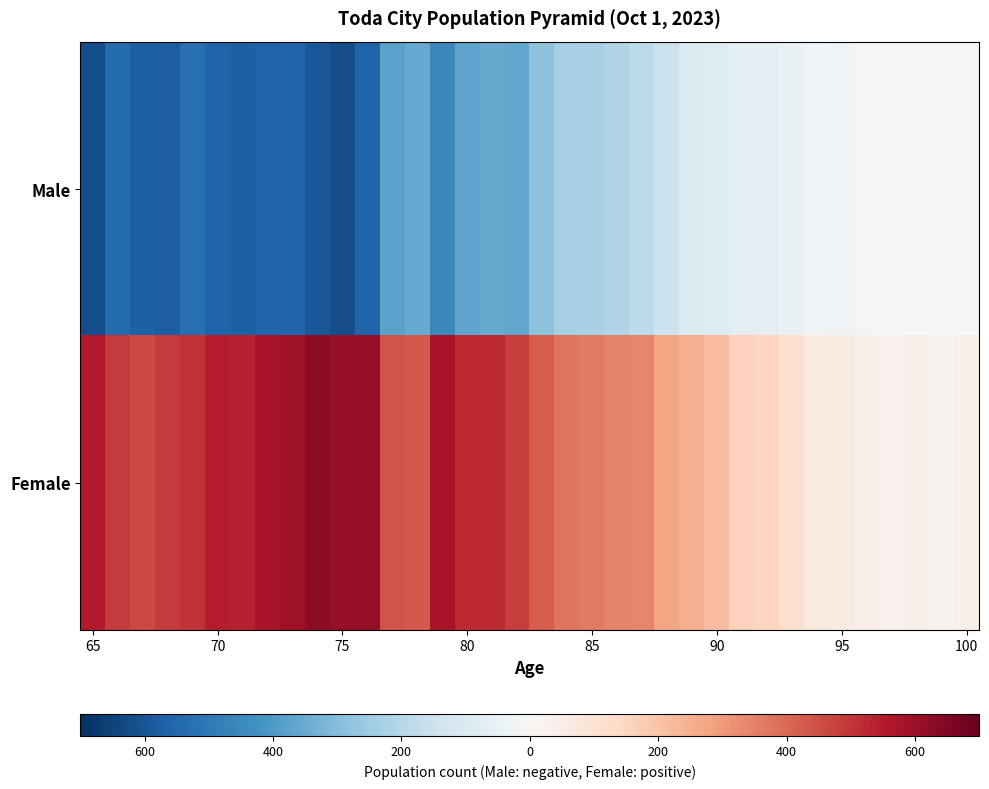

Reading right to left, list all the values displayed in this chart.

Male: -3	-4	-5	-3	-14	-22	-20	-48	-62	-64	-94	-103	-153	-181	-213	-227	-235	-289	-364	-353	-371	-451	-354	-376	-558	-620	-596	-557	-559	-569	-561	-528	-578	-574	-540	-622
Female: 37	18	38	29	49	65	70	114	149	164	216	253	274	340	348	361	377	425	486	520	520	578	429	438	615	609	628	594	577	536	549	507	491	460	488	554